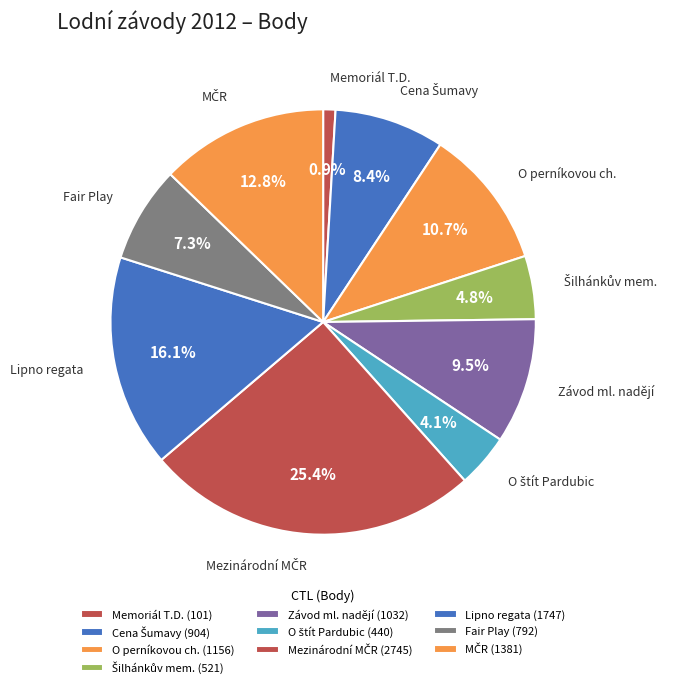

Does any single category account for the majority?

No